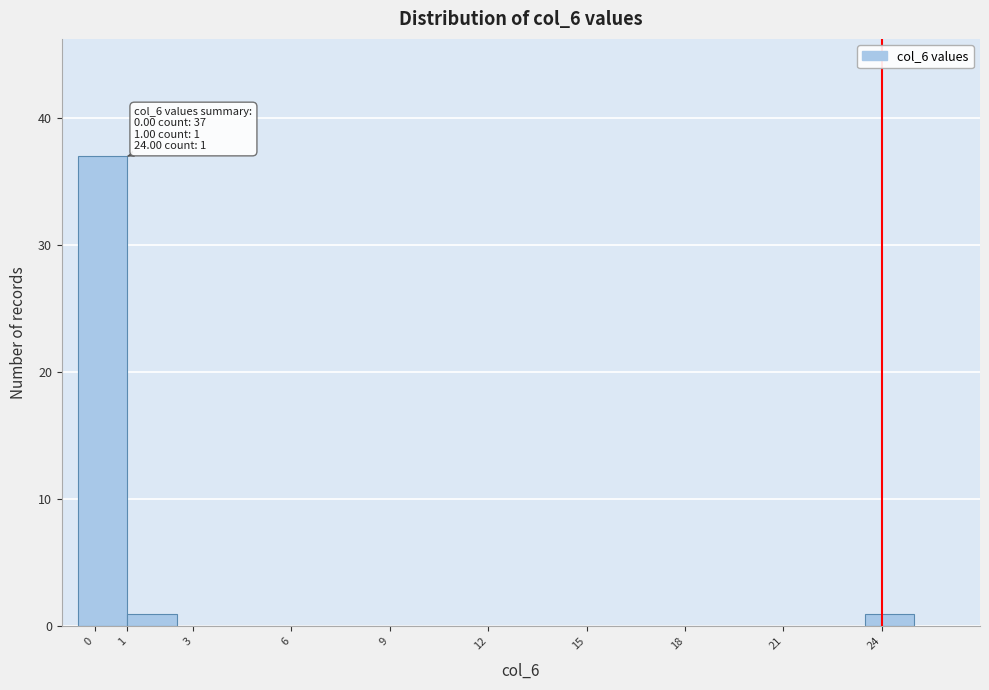

Over which range of the x-axis is the bar tallest?

-0.5 to 1.0